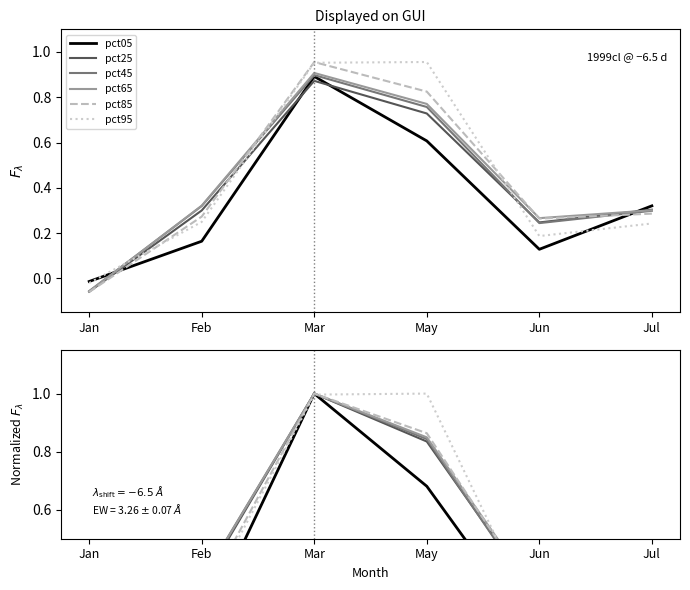

At which label does pct05 reach its minimum?

Jan